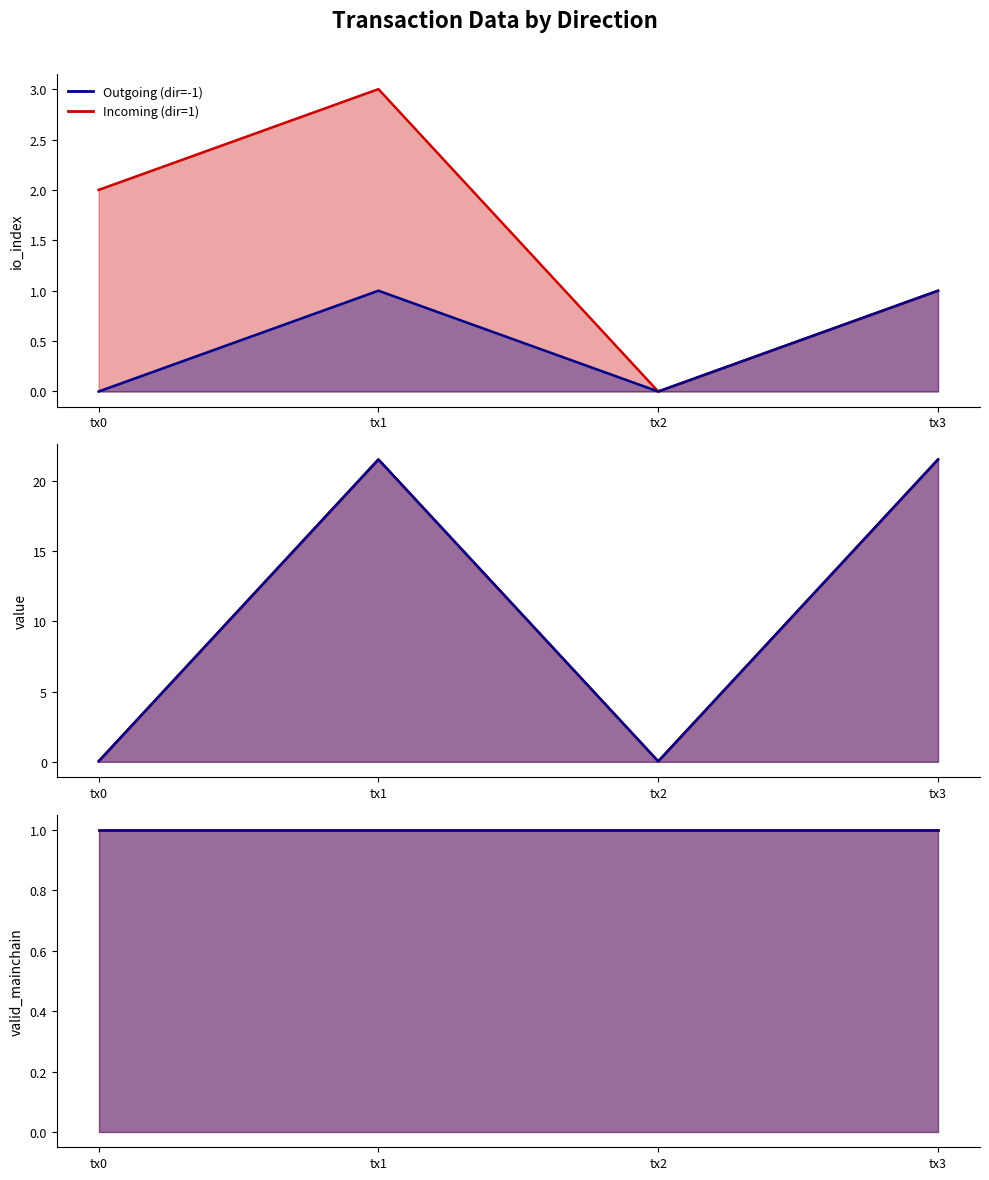

What is the highest value of the Incoming (dir=1) series?

3